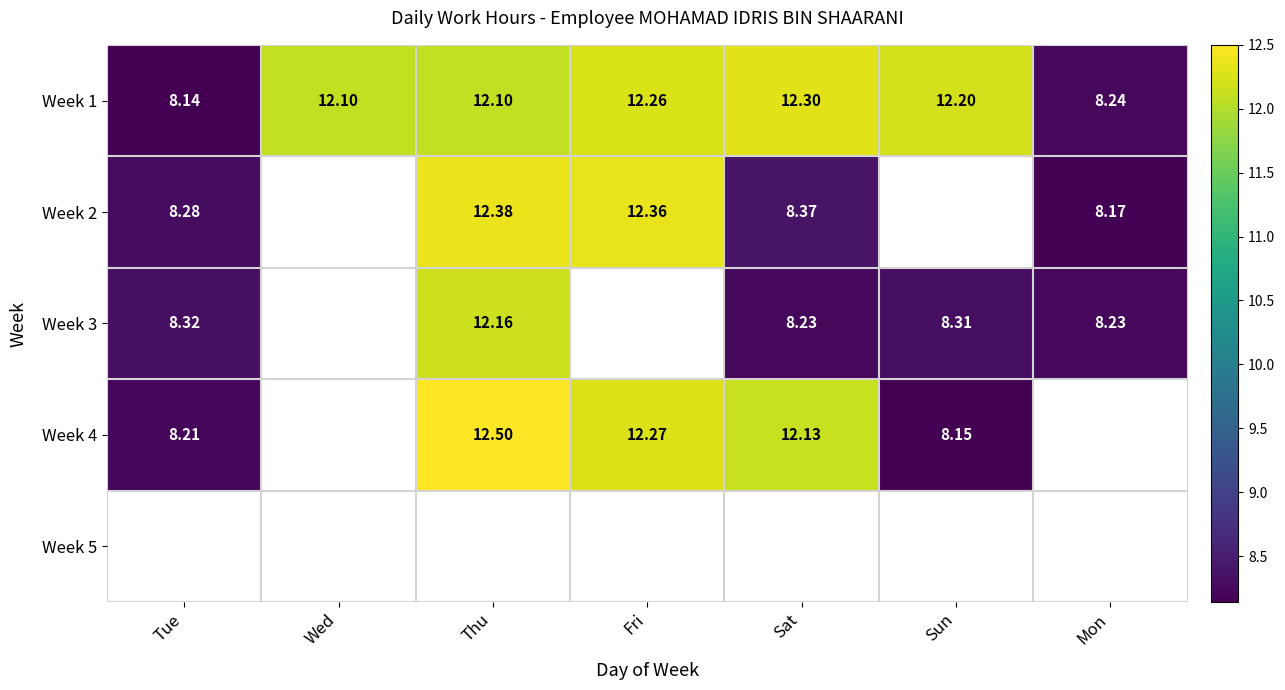

How many data points does each series have?

7